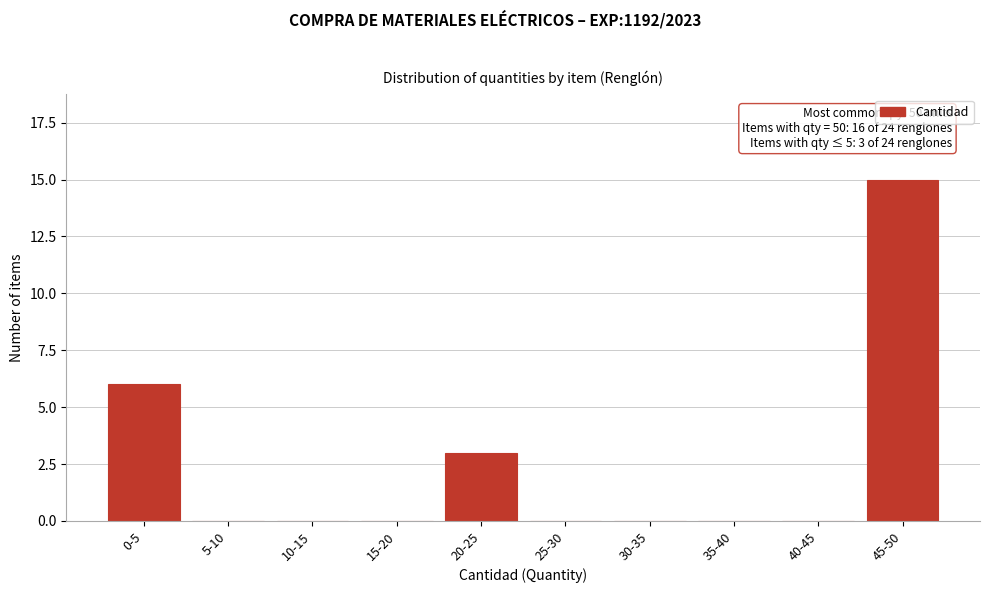

Reading left to right, what are all the values shown in this chart?

0-5=6	5-10=0	10-15=0	15-20=0	20-25=3	25-30=0	30-35=0	35-40=0	40-45=0	45-50=15